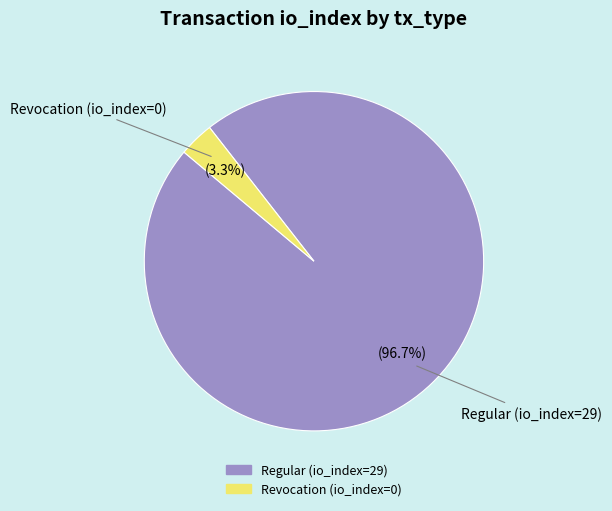

What is the largest slice in the pie chart?

Regular (io_index=29)